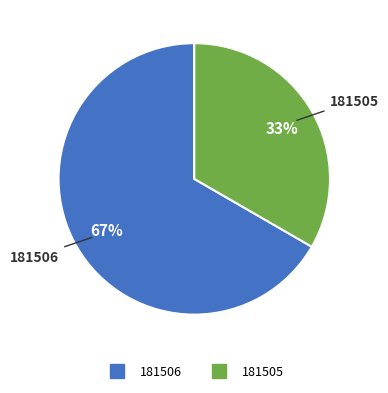

What is the largest slice in the pie chart?

181506